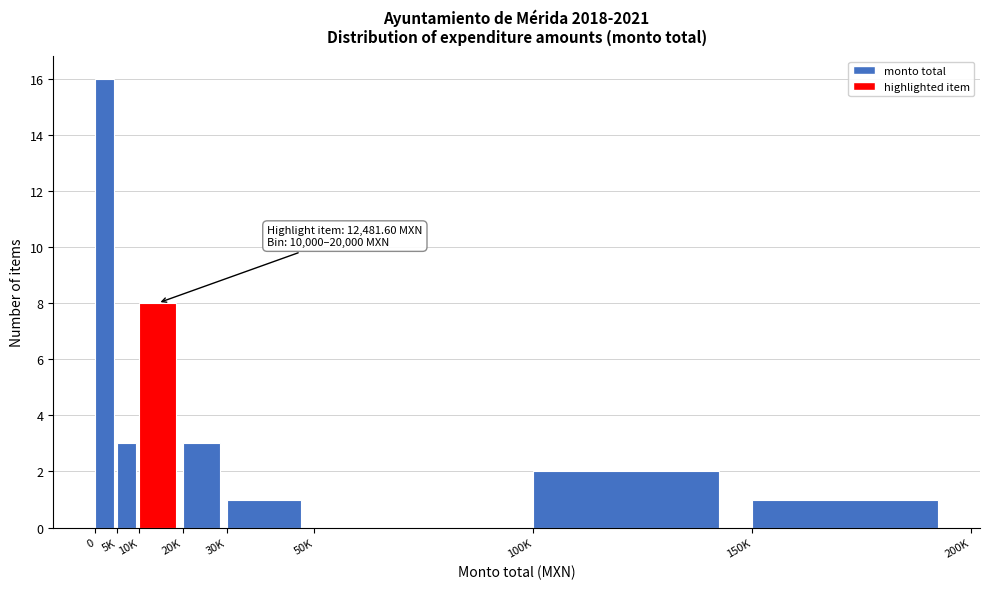

Reading right to left, what are all the values shown in this chart?

150K=1	100K=2	50K=0	30K=1	20K=3	10K=8	5K=3	0=16